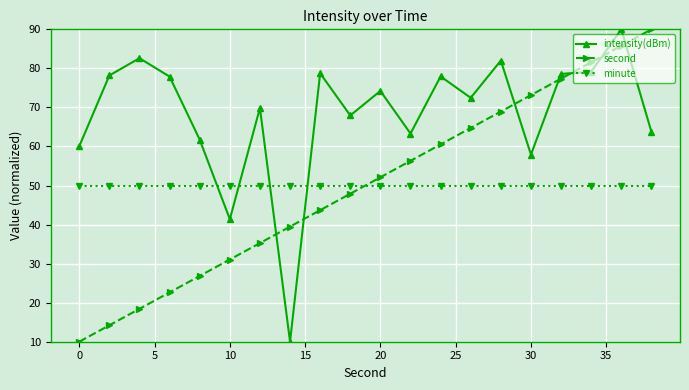

What is the value of the minute point at the 4th from the left?

50.0